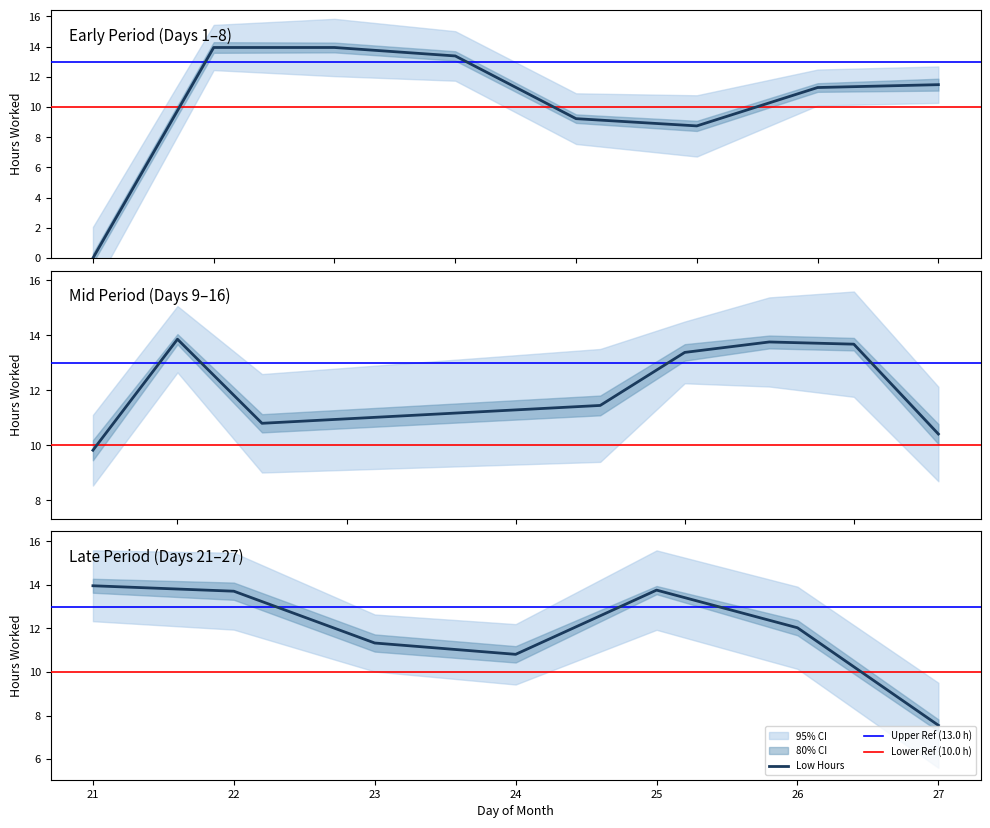

The chart shows a value of 19.6 at 8. True or false?

False